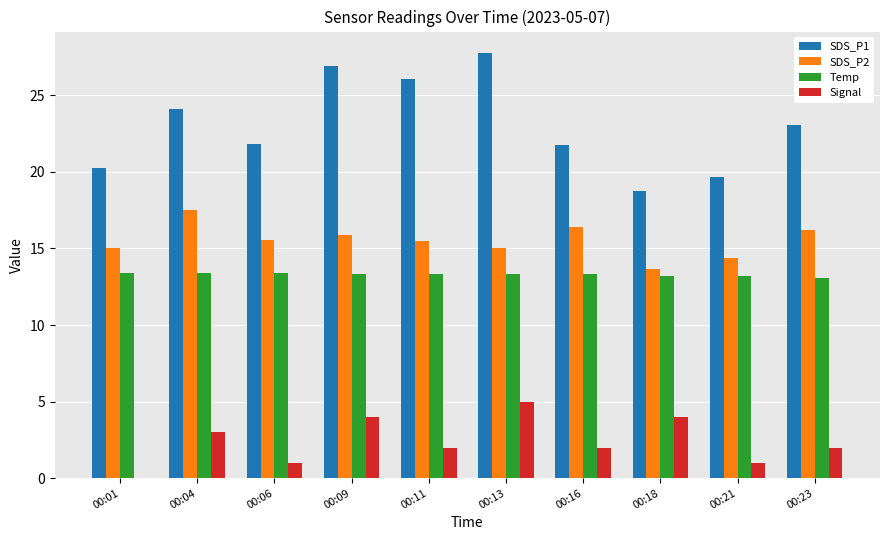

Is it true that SDS_P2 equals 22.9 at 00:09?

False